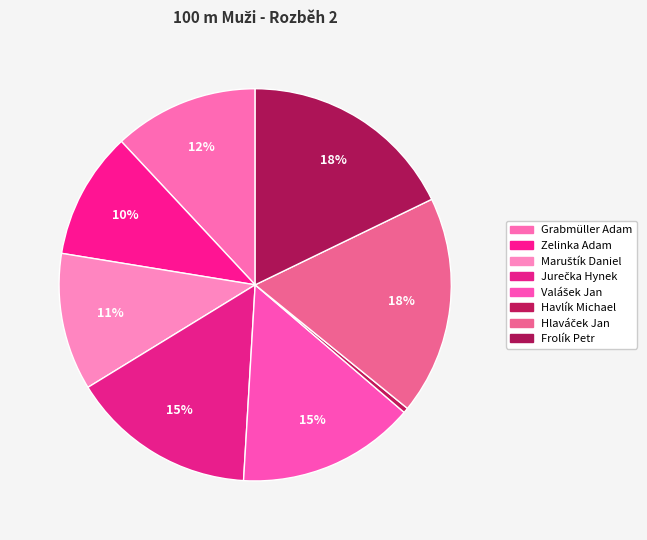

Which category has the smallest portion of the pie?

Havlík Michael